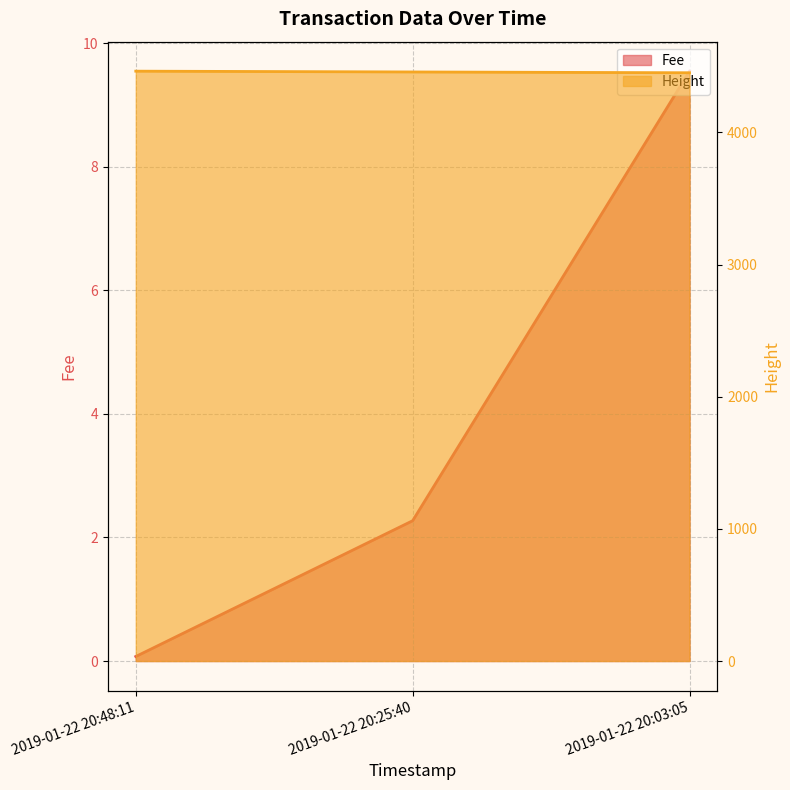

At which label is Height closest to 4457?

2019-01-22 20:25:40